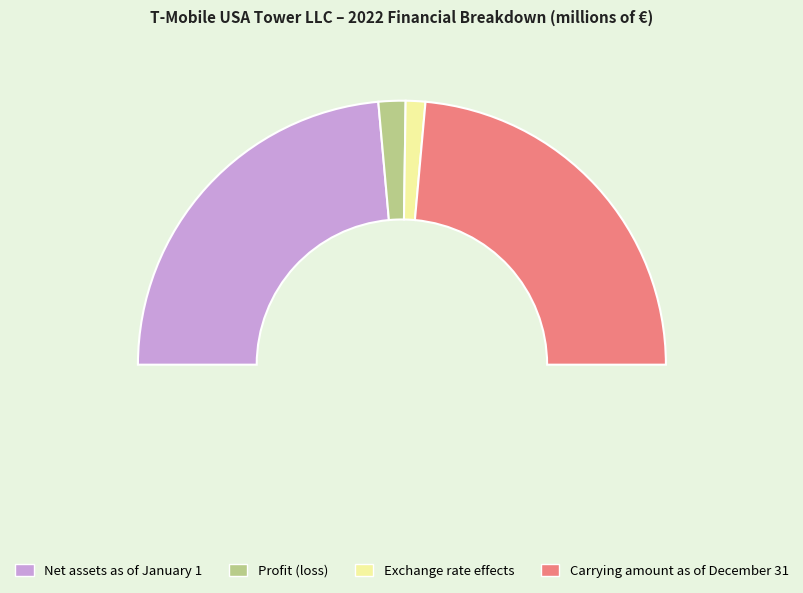

Is it true that Profit (loss) is 1% of the pie?

False